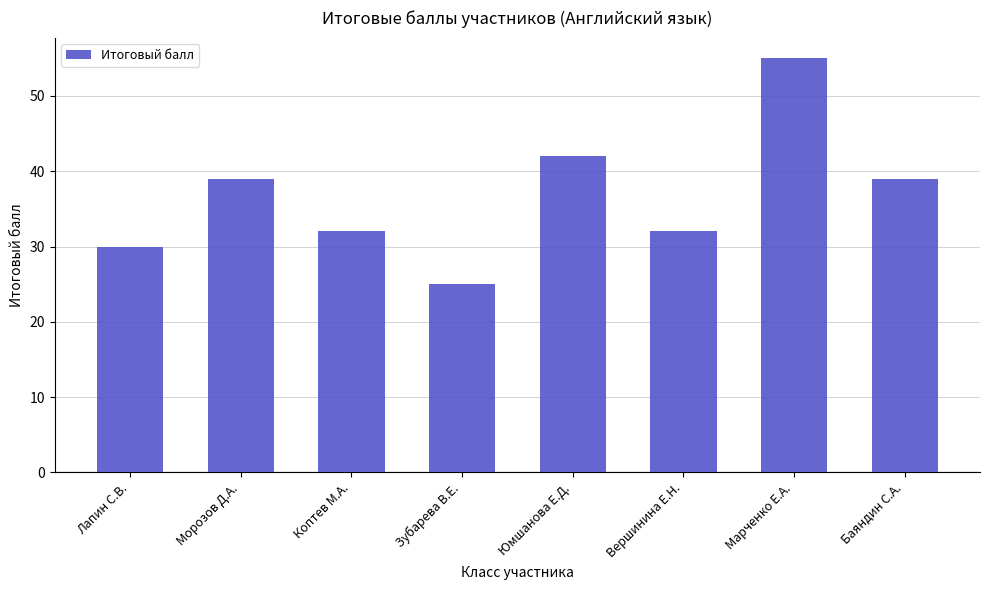

Between Юмшанова Е.Д. and Марченко Е.А., which is larger?

Марченко Е.А.